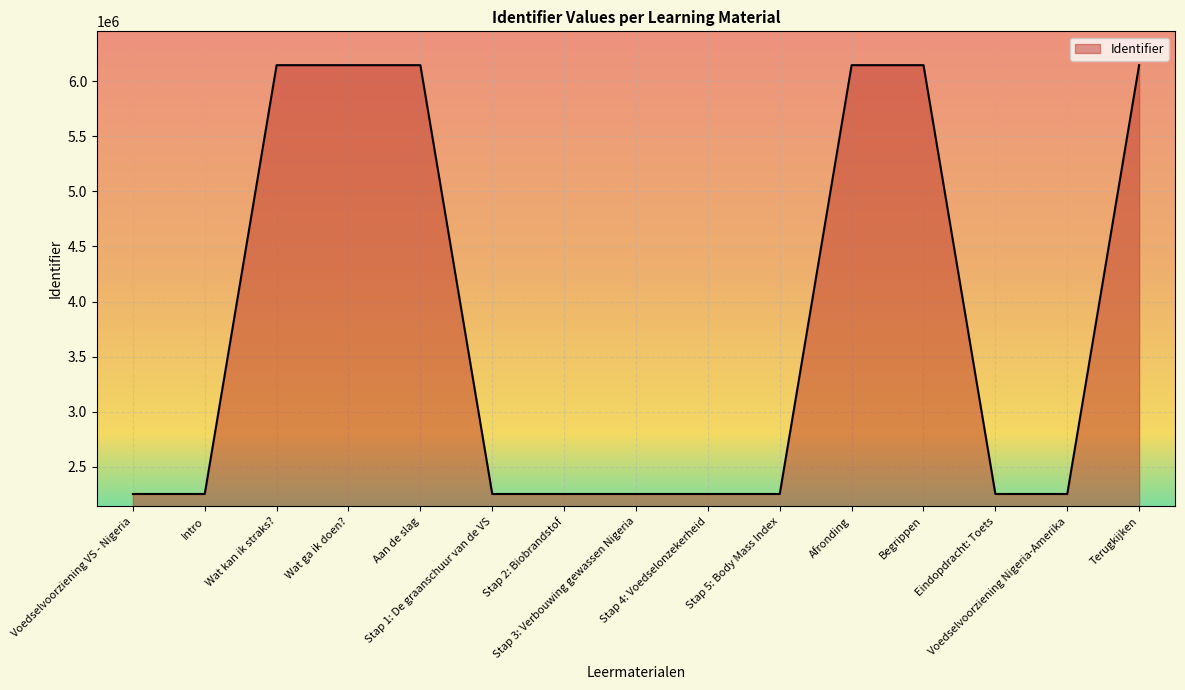

What is the difference between the maximum and minimum values?

3895863